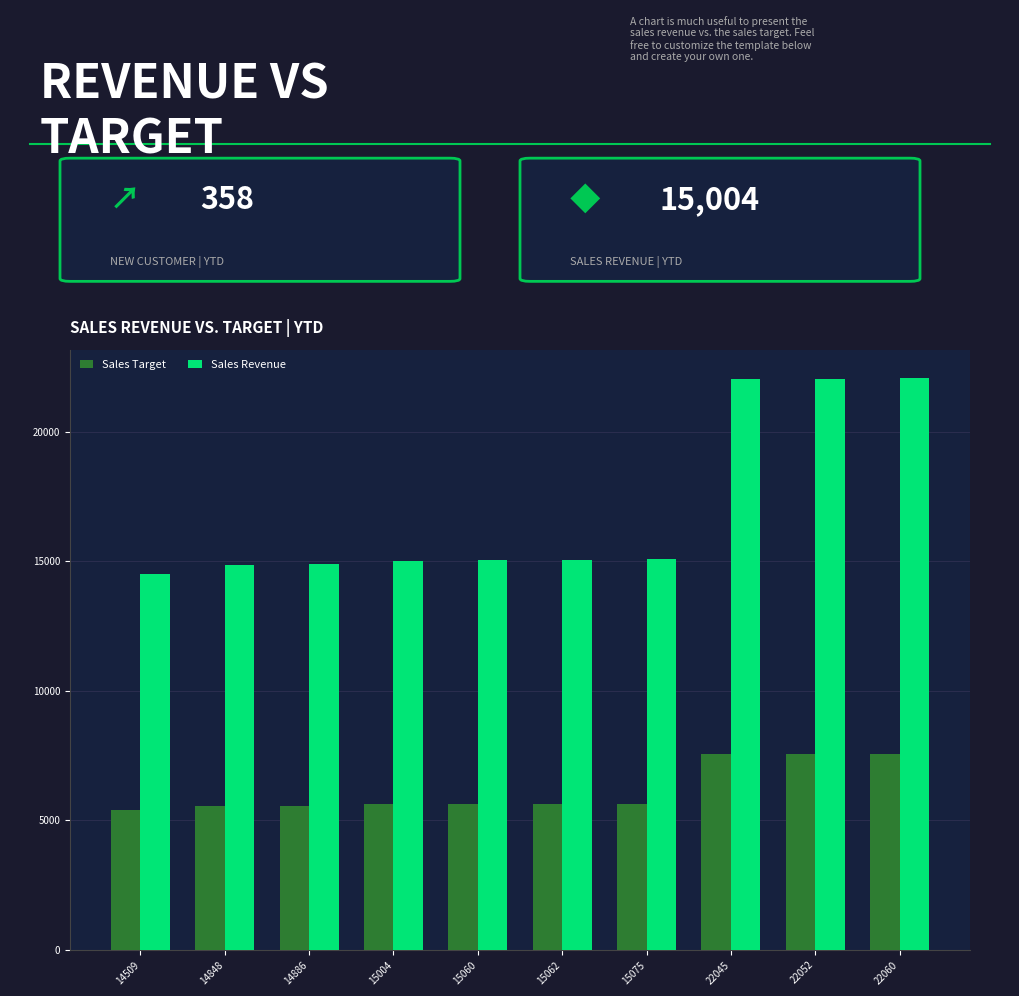

At 15062, list the series in order from smallest to largest.

Sales Target, Sales Revenue